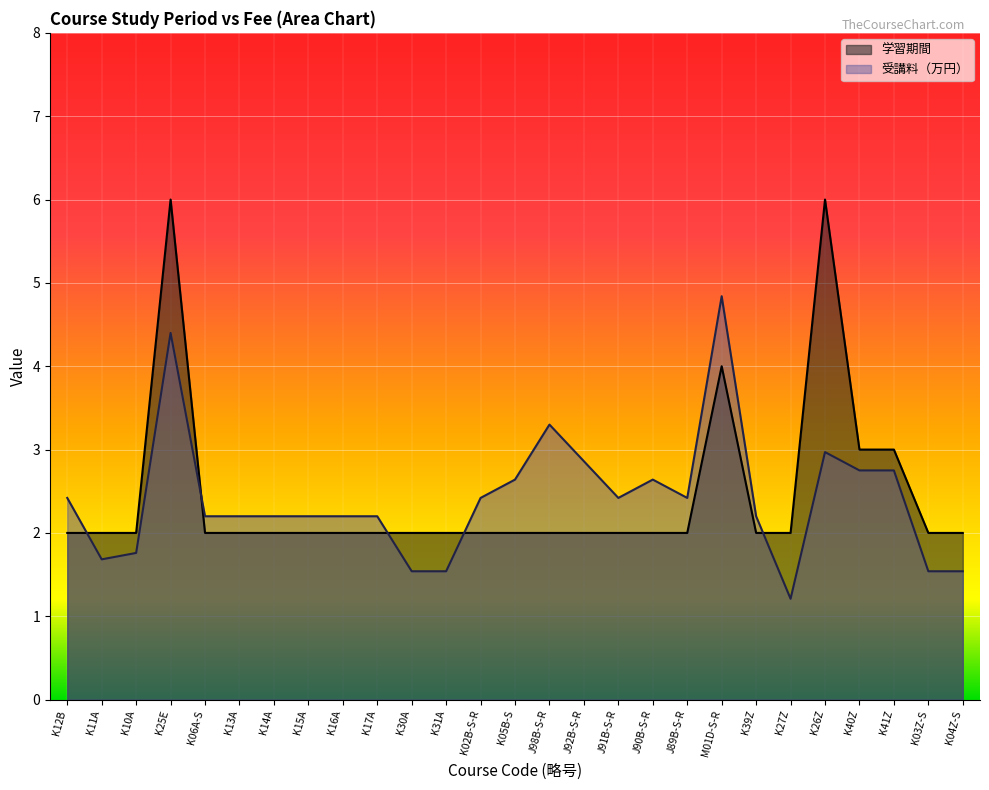

What is the greatest value displayed?

6.0